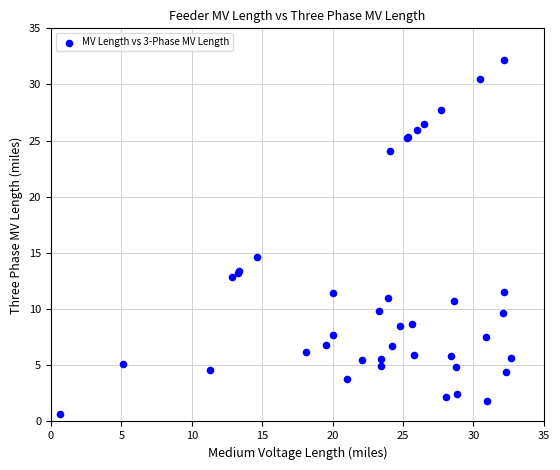

What Y value in the scatter plot is closest to 16?

14.6